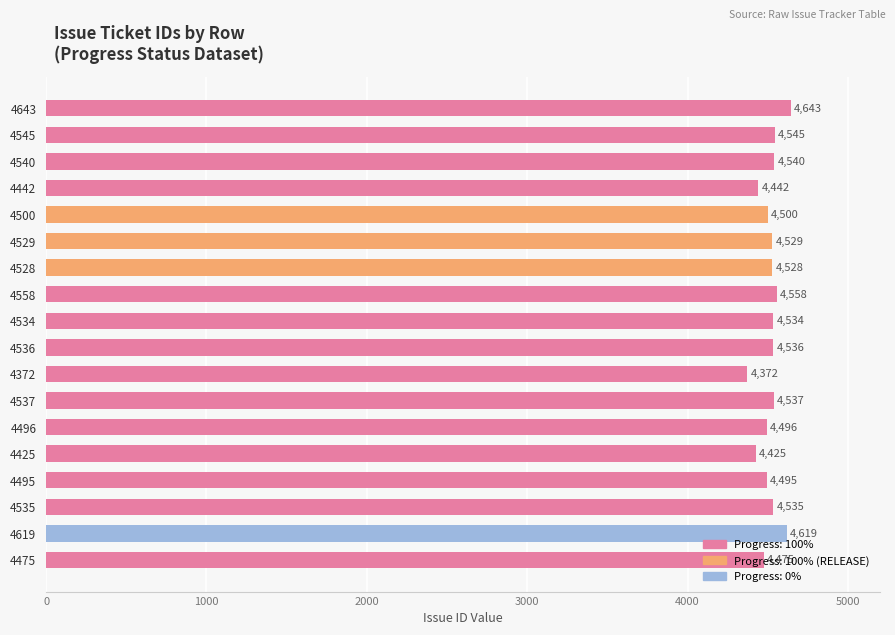

Which has a higher value, 4537 or 4536?

4537